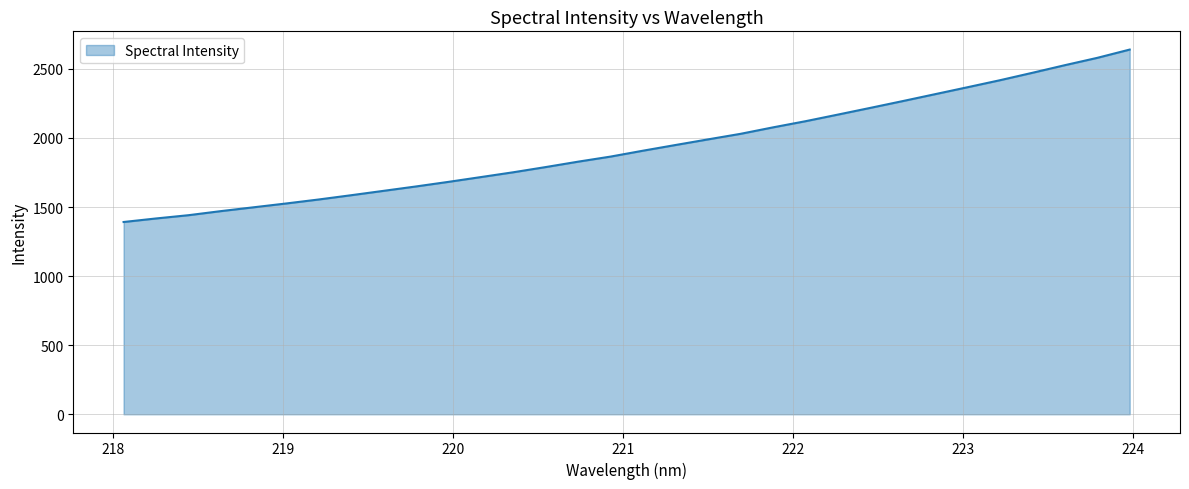

How many lines are shown in the chart?

1